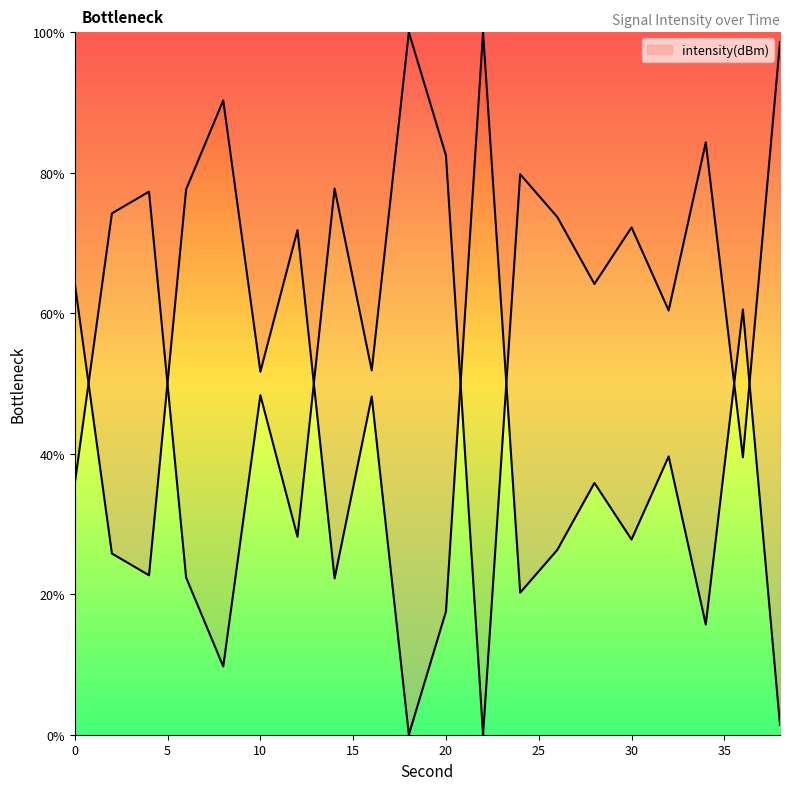

What is the value of the 6th point from the left?

48.3